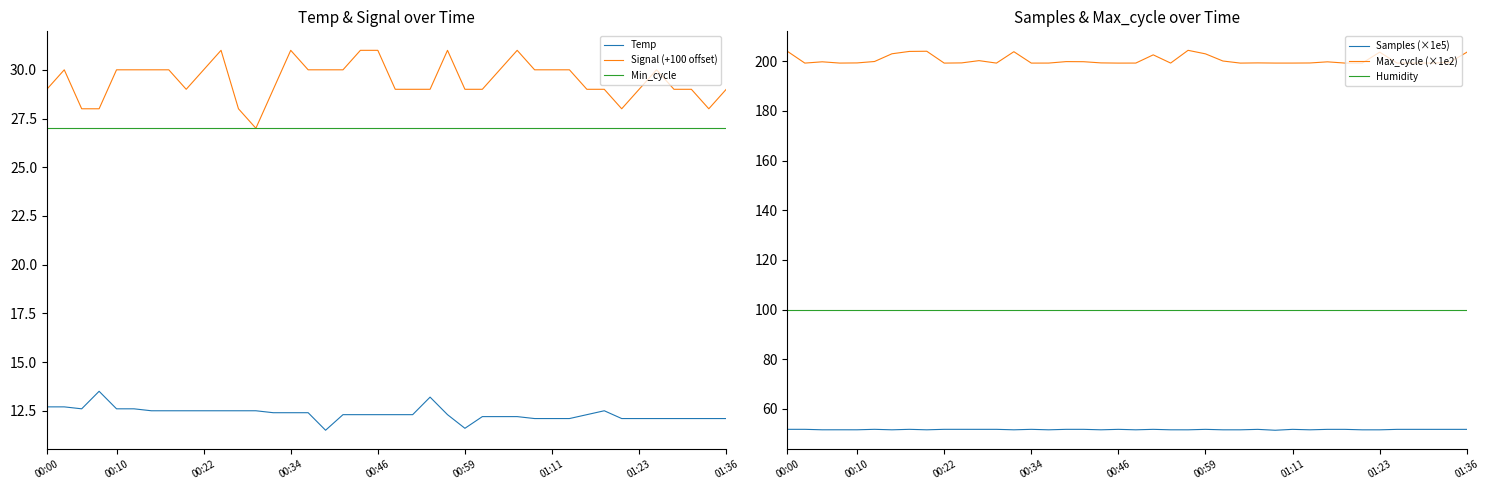

The Signal (+100 offset) series shows 29.0 at 01:23. True or false?

True